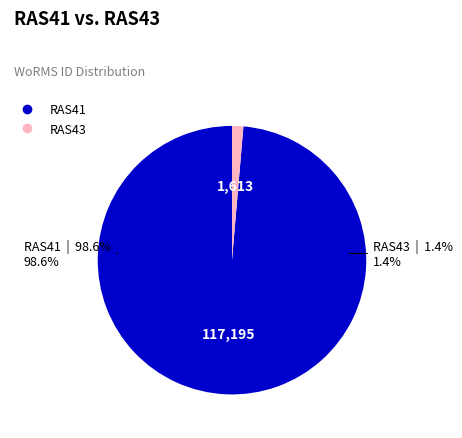

Which category accounts for the majority?

RAS41